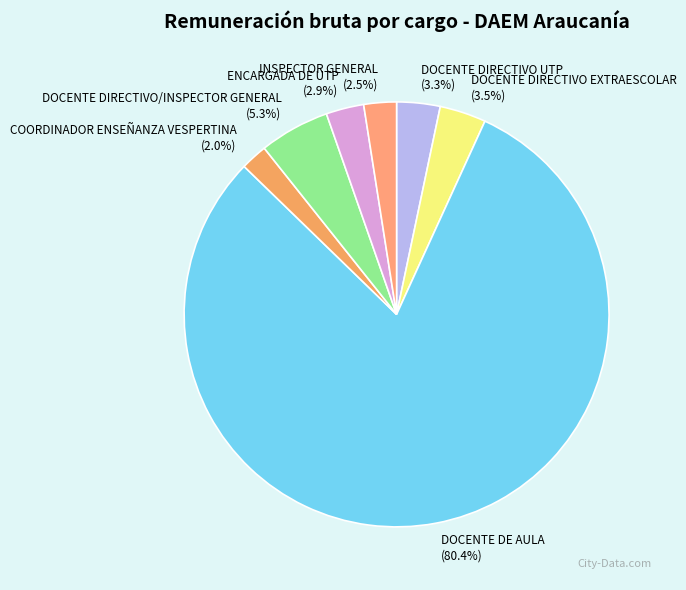

Do DOCENTE DE AULA and ENCARGADA DE UTP together represent more than half of the pie?

Yes